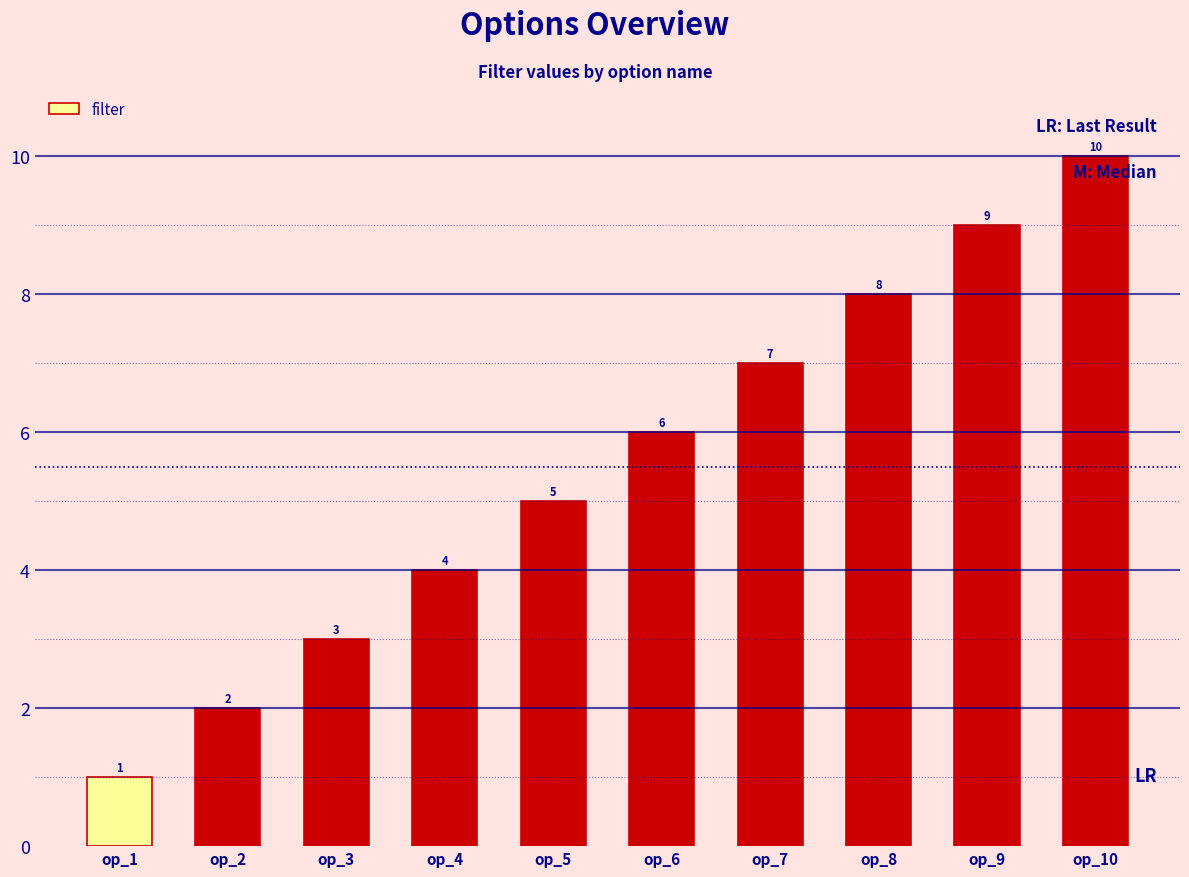

Which has a higher value, op_9 or op_6?

op_9